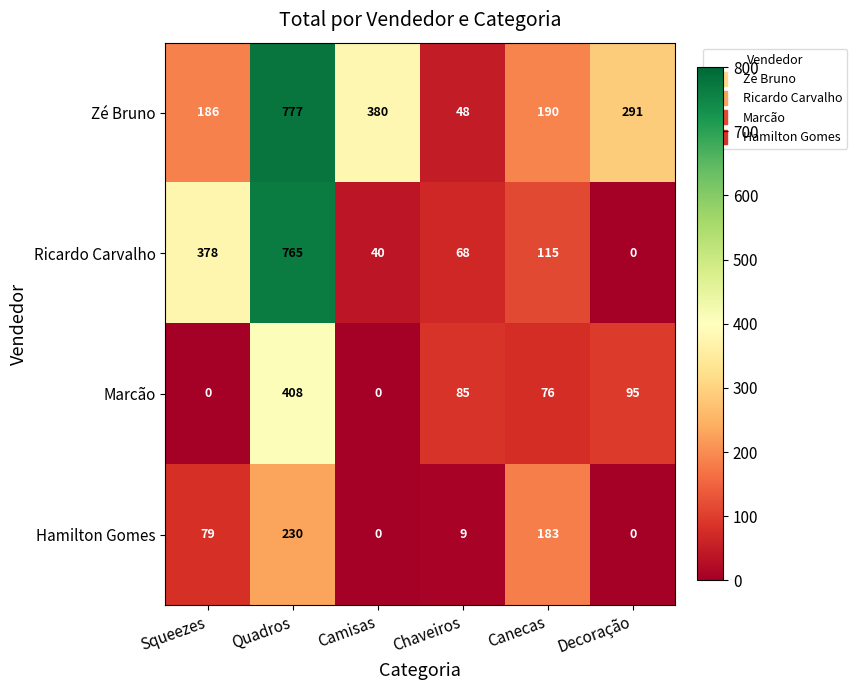

At which label does Ricardo Carvalho reach its minimum?

Decoração